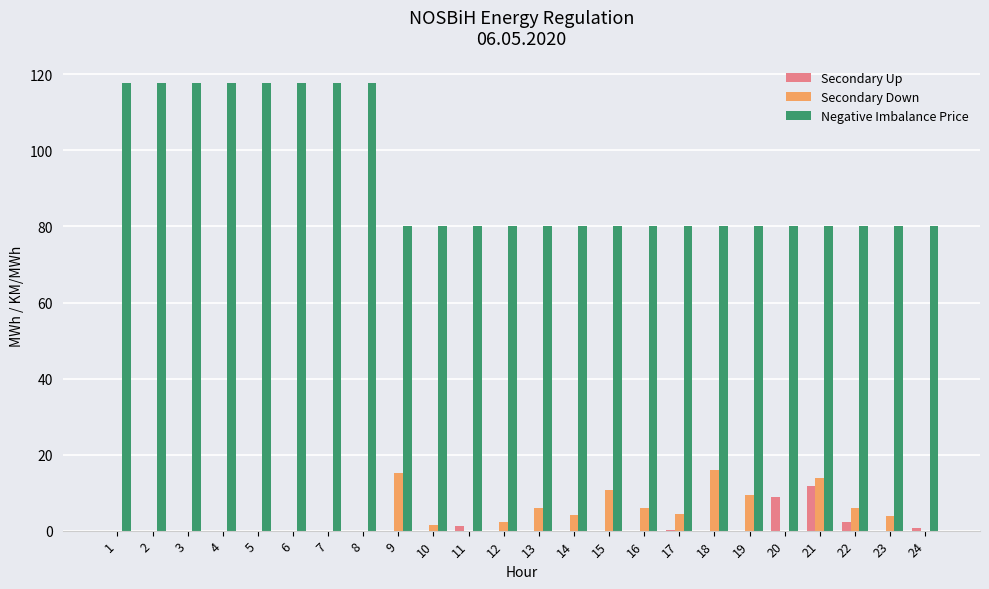

Which series has the largest total across all categories?

Negative Imbalance Price